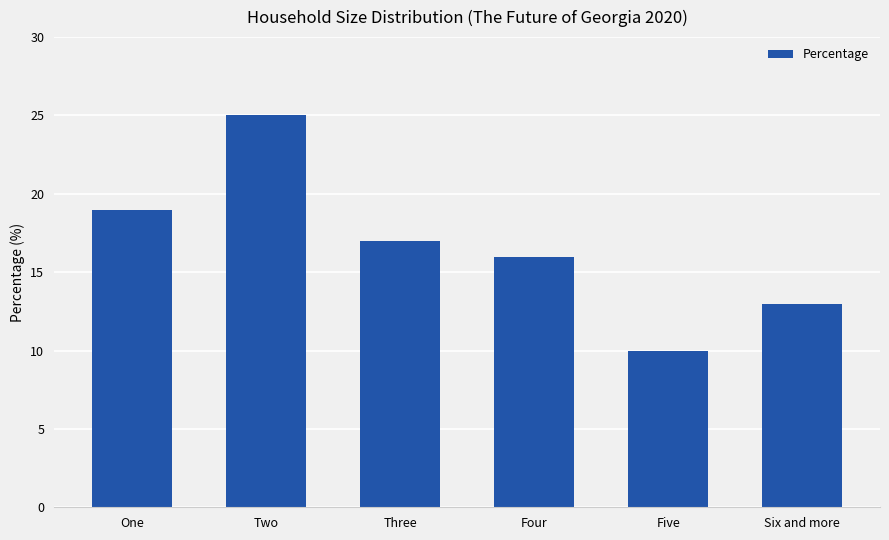

Does the chart contain stacked bars?

No